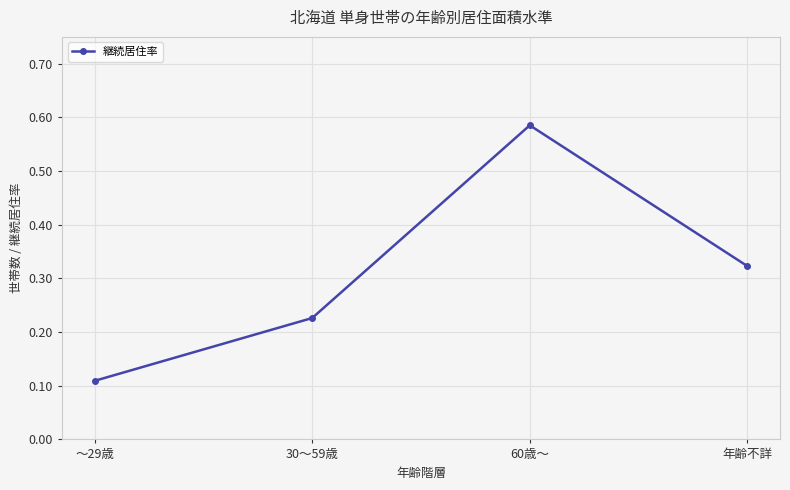

At which category does the chart reach its minimum across all series?

～29歳